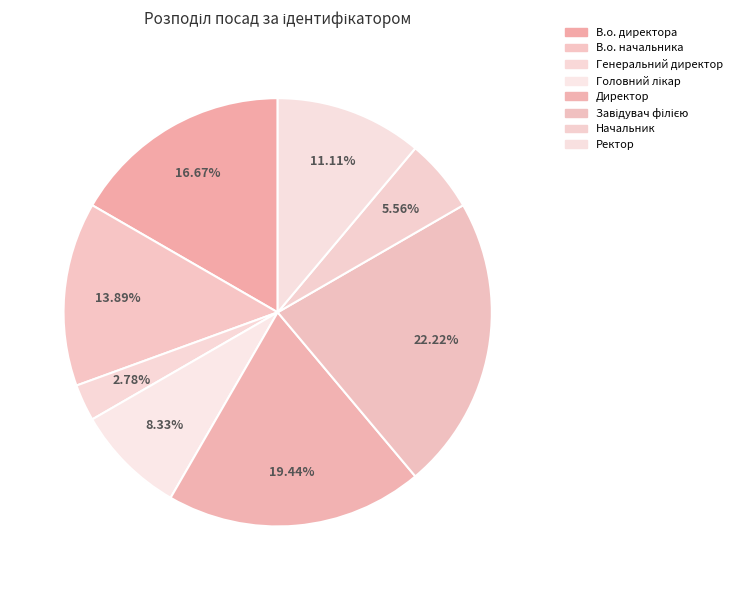

Approximately how many times larger is the value at Начальник compared to В.о. директора?

0.3